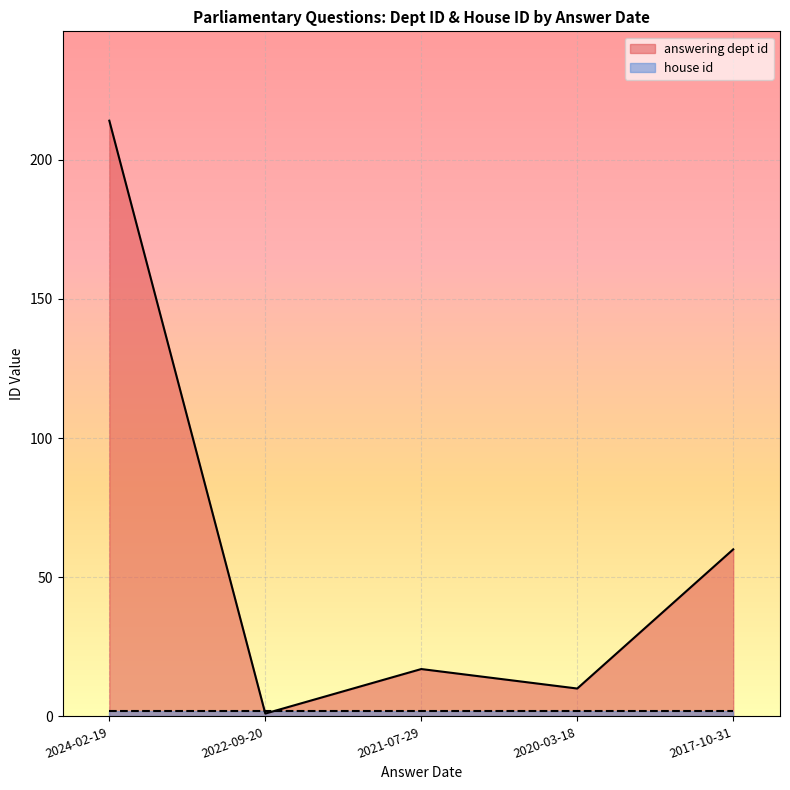

At which category does the data reach its first local valley?

2022-09-20